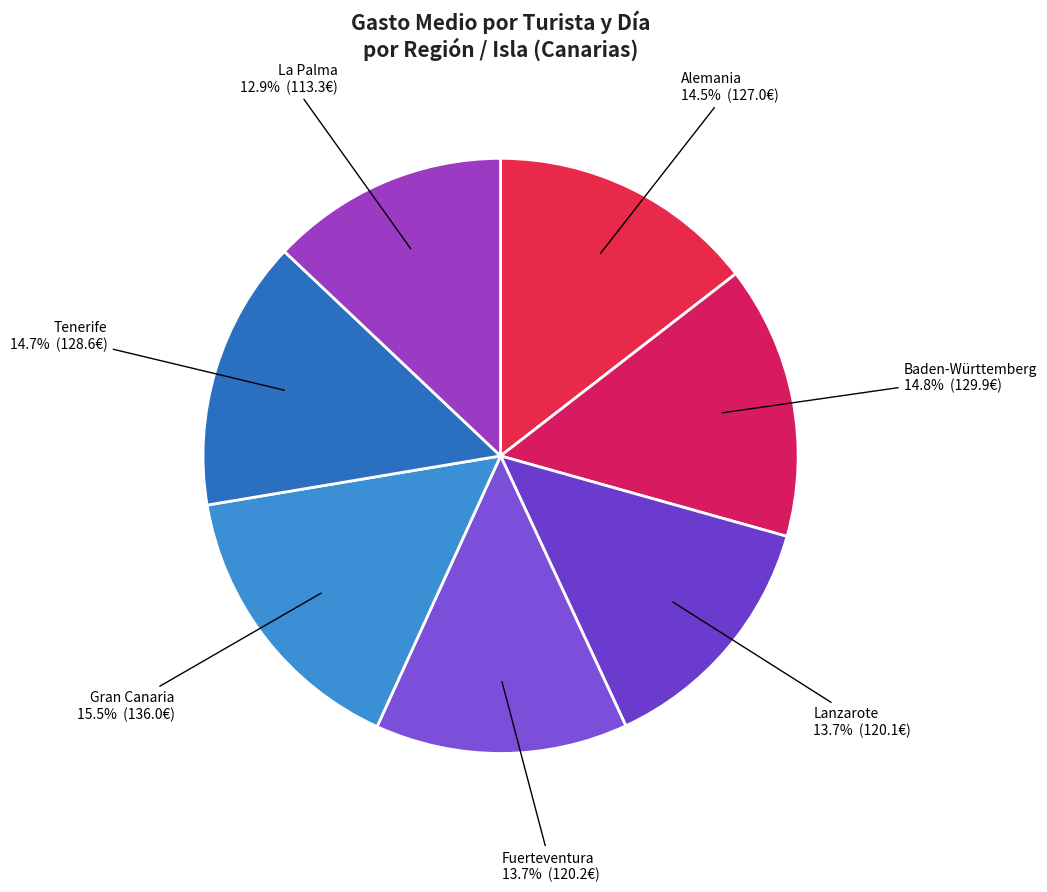

What is the largest slice in the pie chart?

Gran Canaria